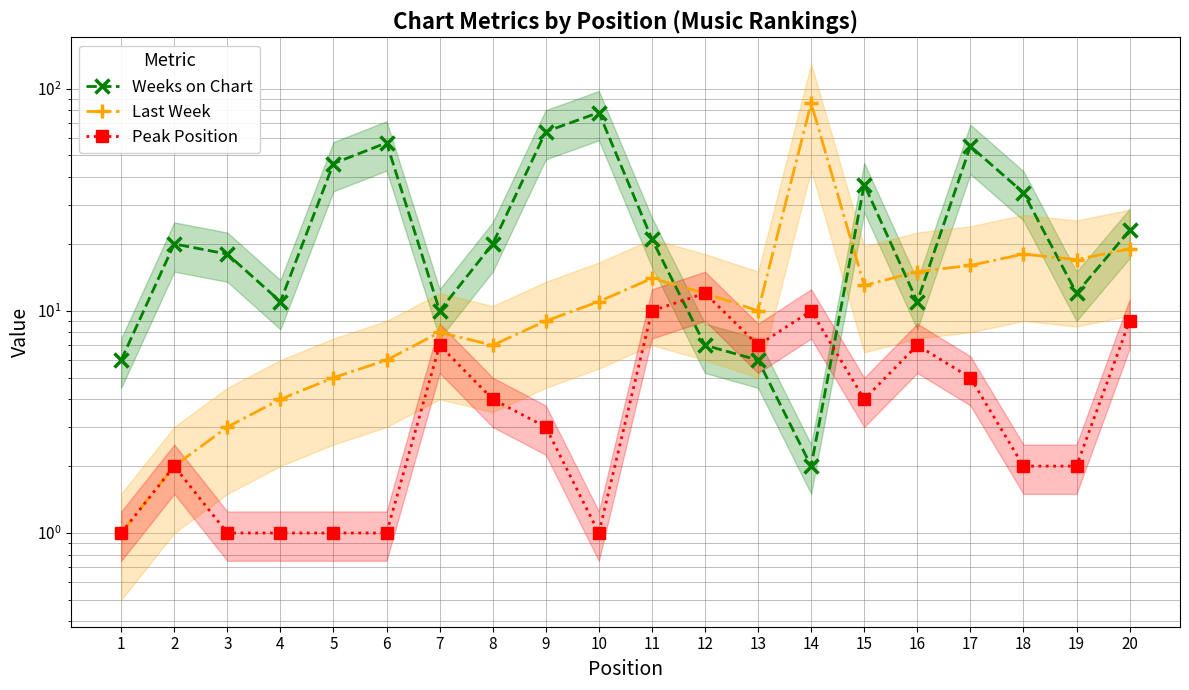

At which category does the chart reach its minimum across all series?

1